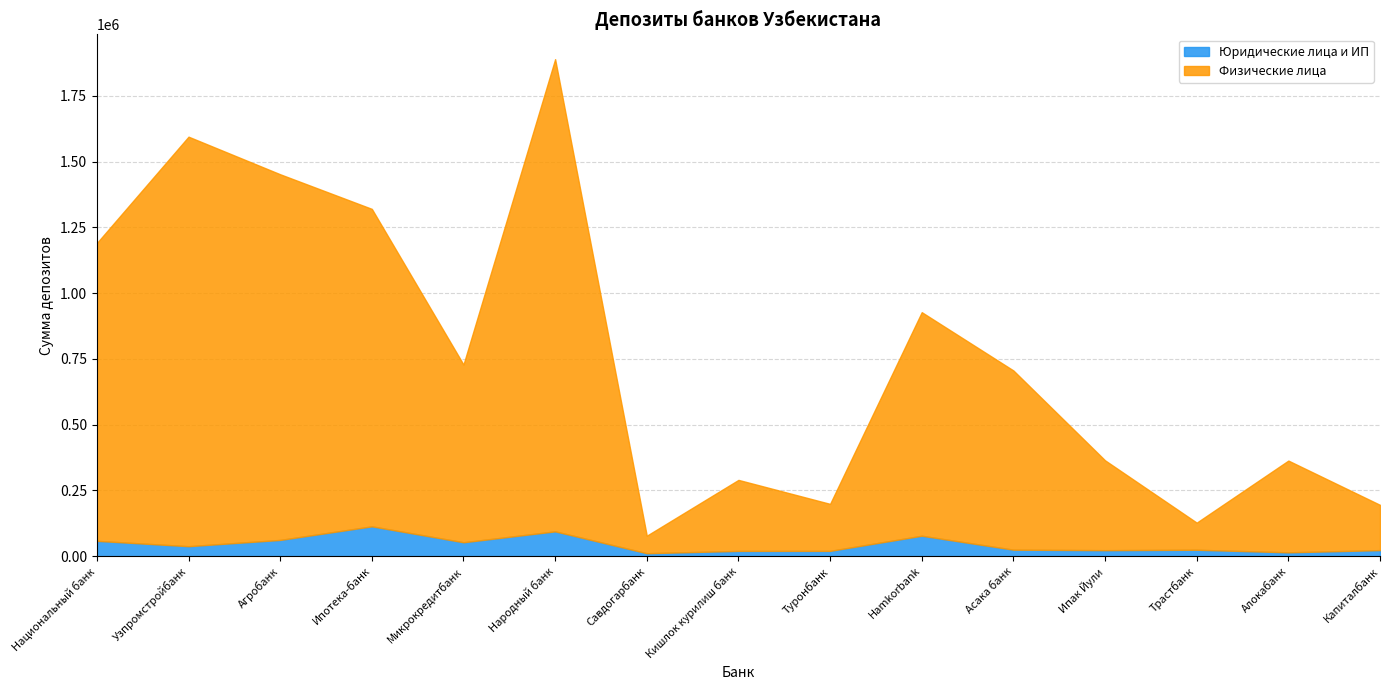

Rank the series at Ипак Йули from lowest to highest value.

Юридические лица и ИП, Физические лица